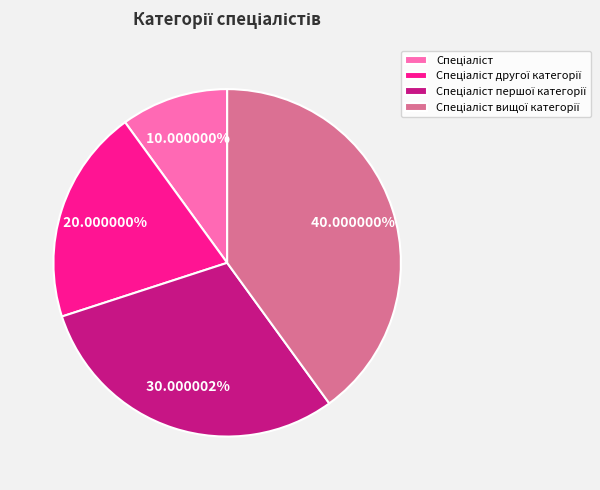

Is there a majority slice in this chart?

No